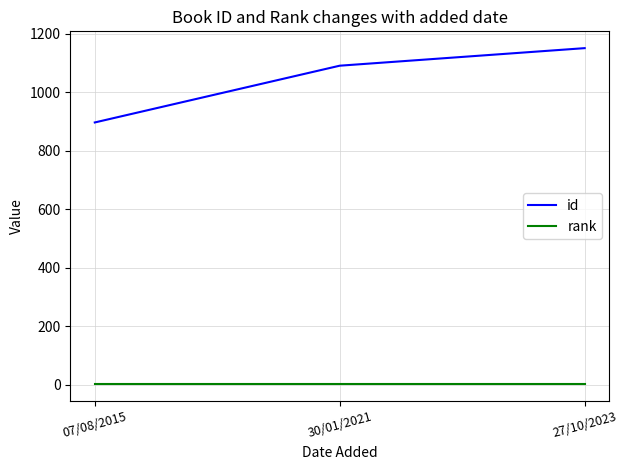

List the labels in order of id value, largest first.

27/10/2023, 30/01/2021, 07/08/2015